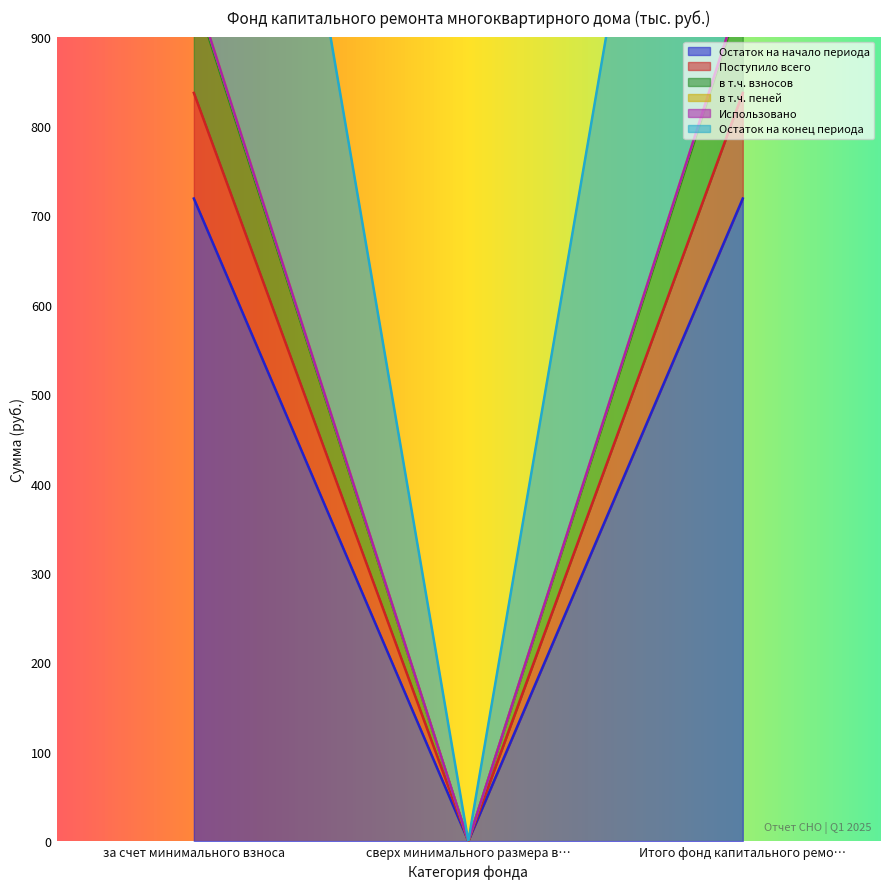

The value of Остаток на начало периода at Итого фонд капитального ремо… is 718.9. True or false?

True